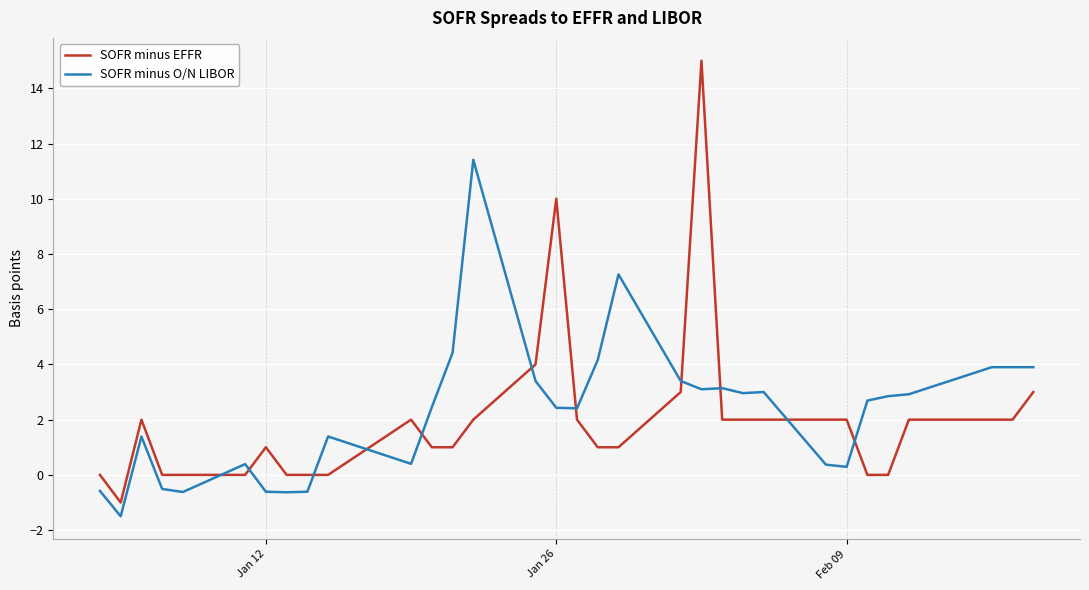

Which series has the largest range (max minus min)?

SOFR minus EFFR